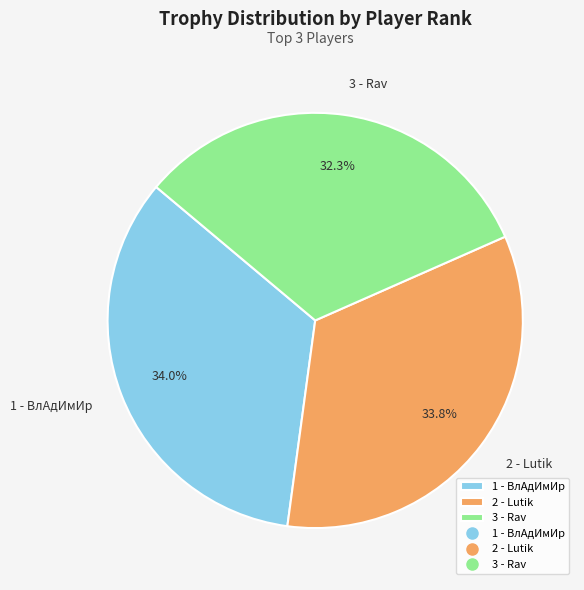

What is the ratio of the value at 1 - ВлАдИмИр to the value at 3 - Rav?

1.1